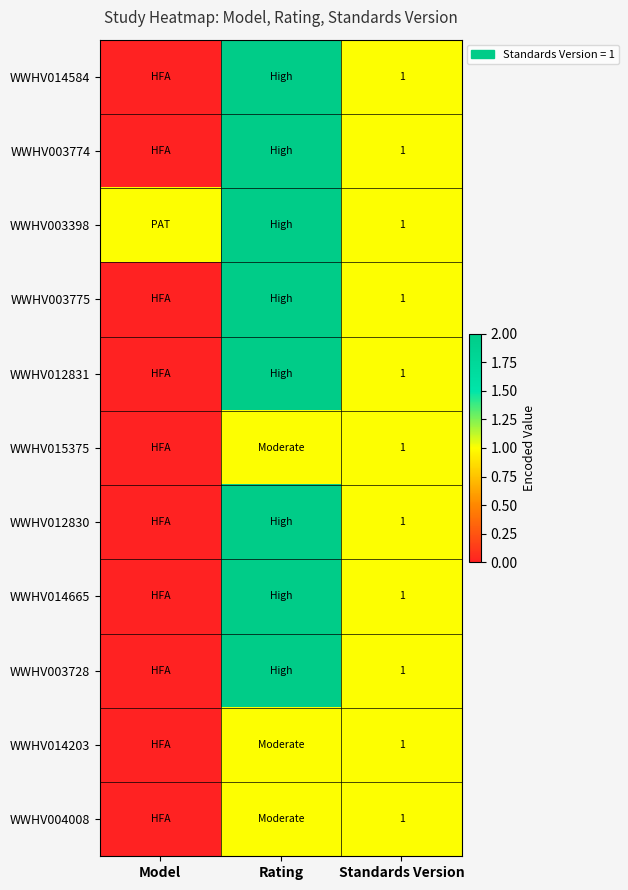

Between Standards Version and Rating, which is larger?

Rating